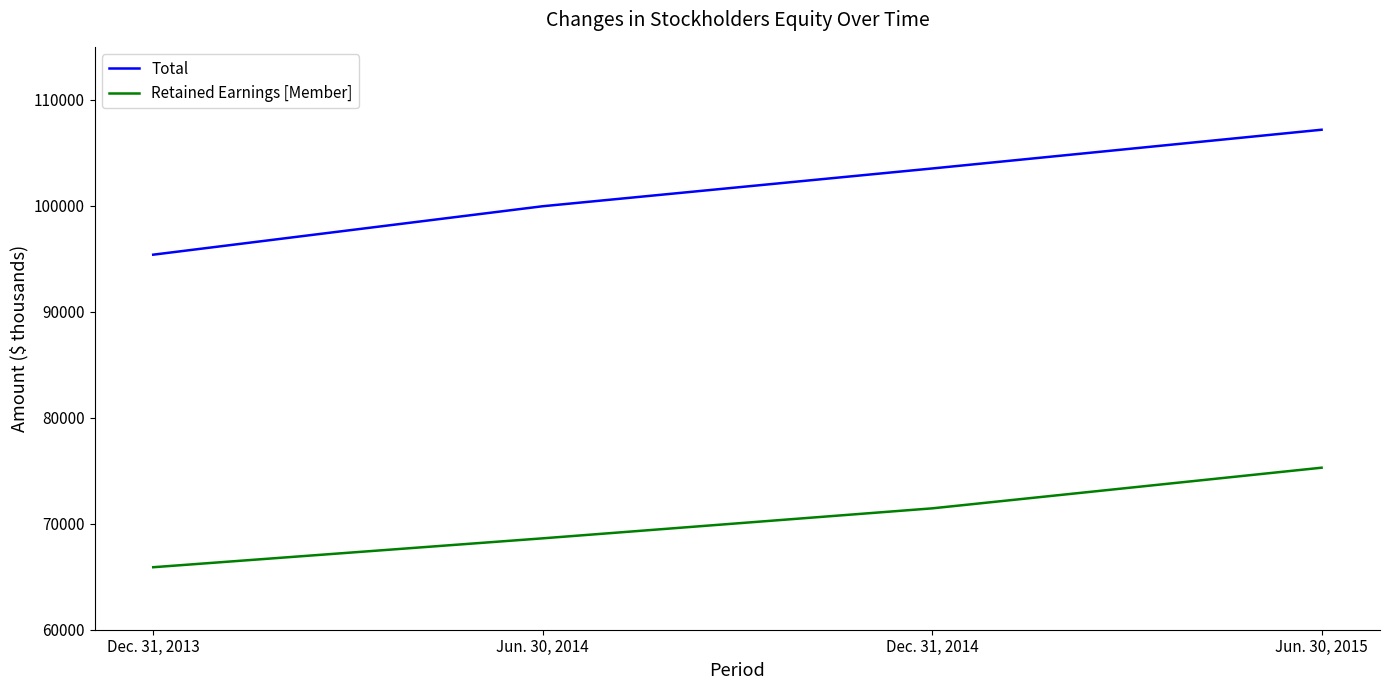

Is it true that Retained Earnings [Member] equals 24683 at Dec. 31, 2014?

False